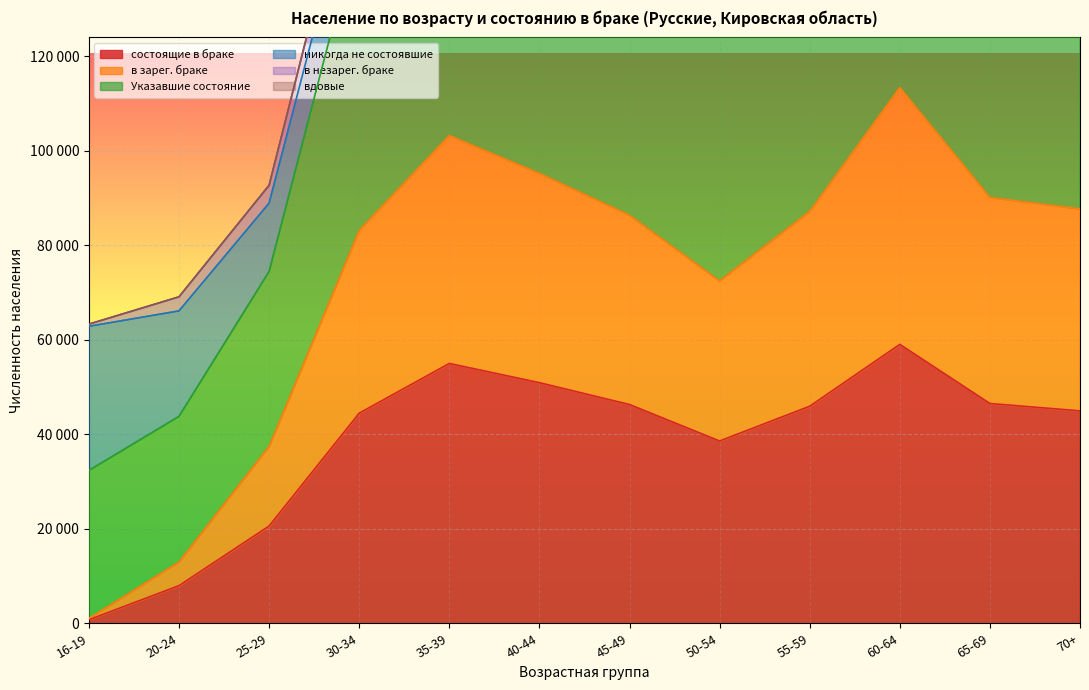

What is the difference between the Указавшие состояние values at 55-59 and 70+?

99189